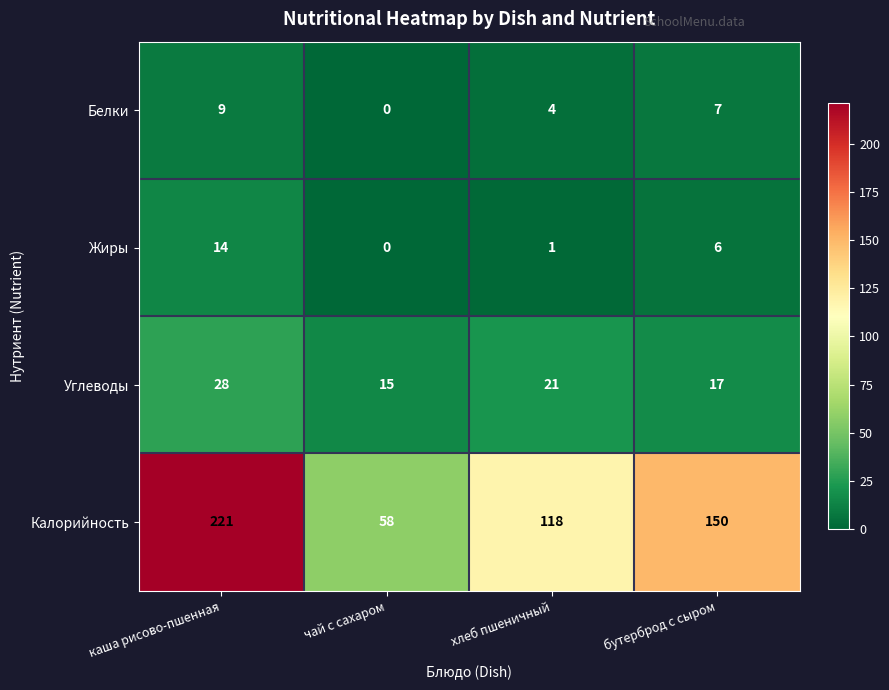

Where does the Жиры series first go above 6?

каша рисово-пшенная